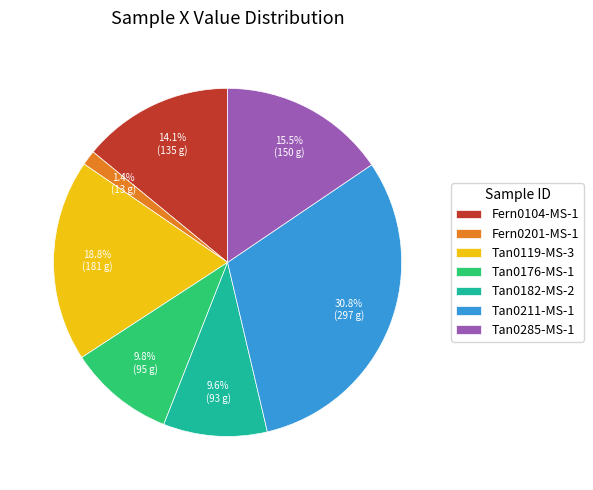

Approximately how many times larger is the value at Tan0176-MS-1 compared to Tan0182-MS-2?

1.0